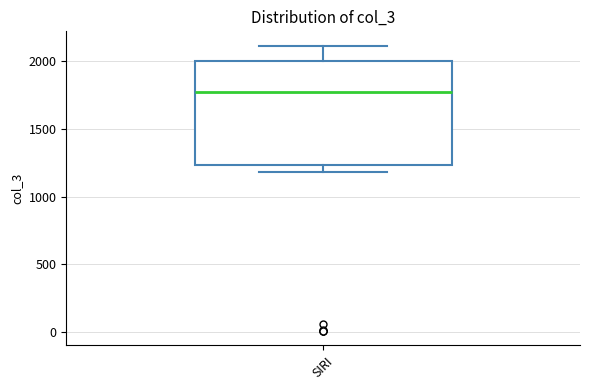

Where is the upper edge of the box for SIRI on the y-axis? The values are not printed on the chart, so give them approximately, as read against the axis.

2000